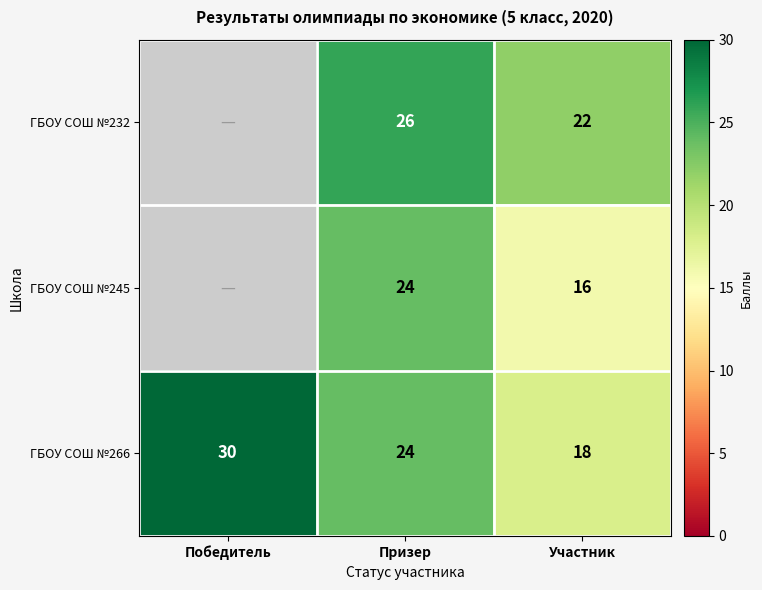

Rank the series at Участник from highest to lowest value.

ГБОУ СОШ №232, ГБОУ СОШ №266, ГБОУ СОШ №245